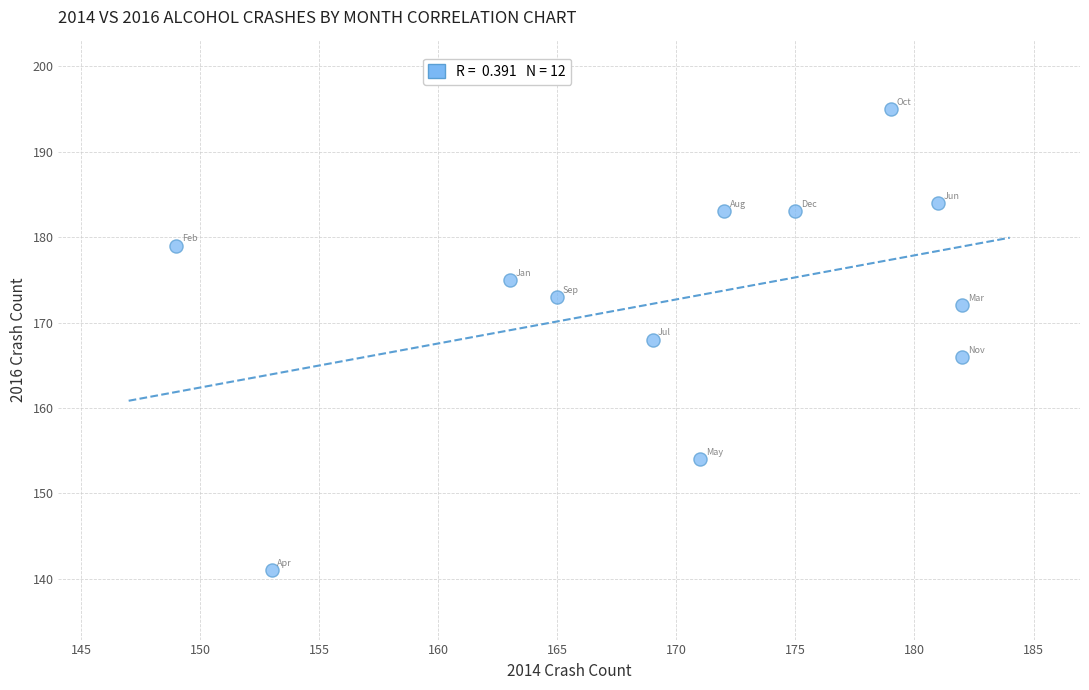

What is the average Y value?

173